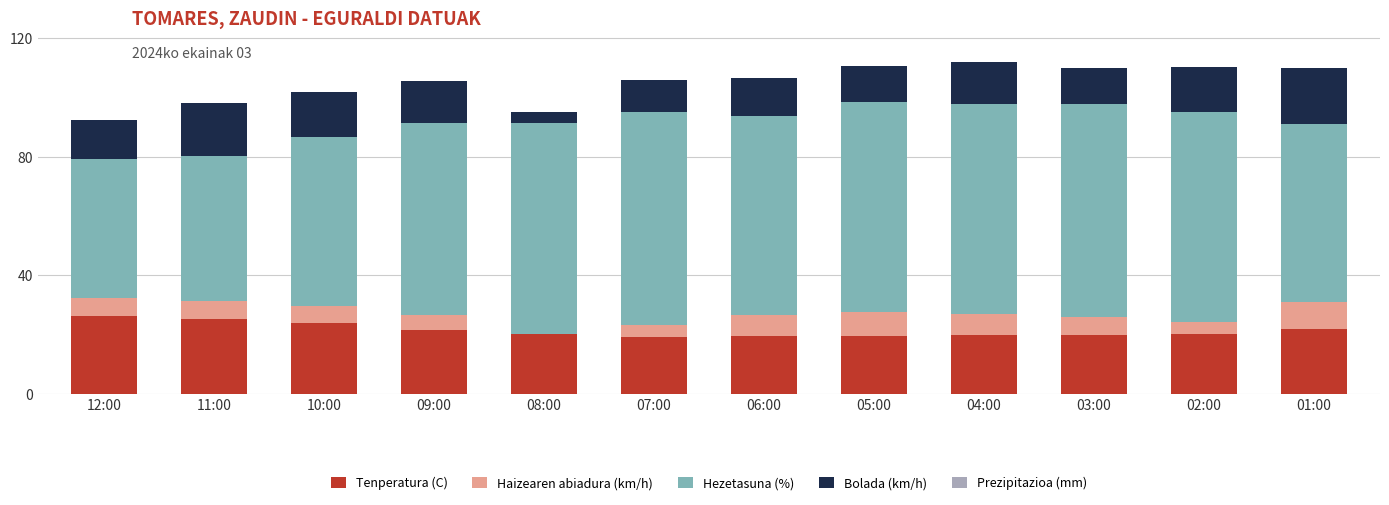

What is the total value across all series at 07:00?

106.1